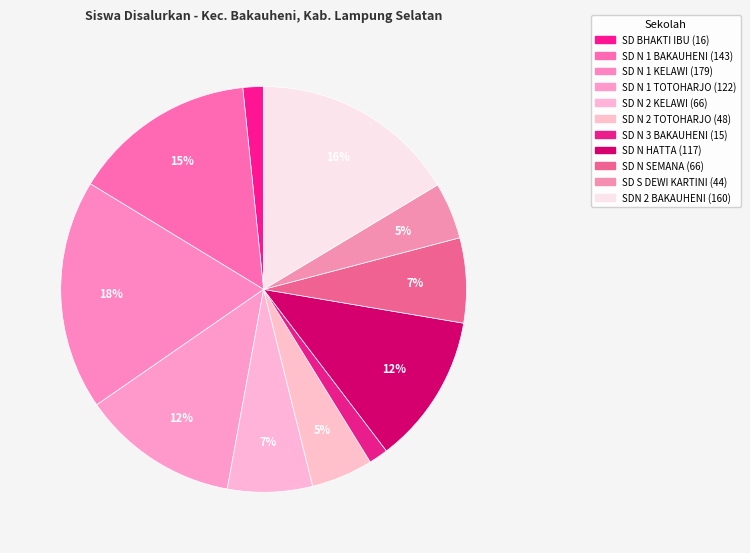

Which category has the smallest portion of the pie?

SD N 3 BAKAUHENI